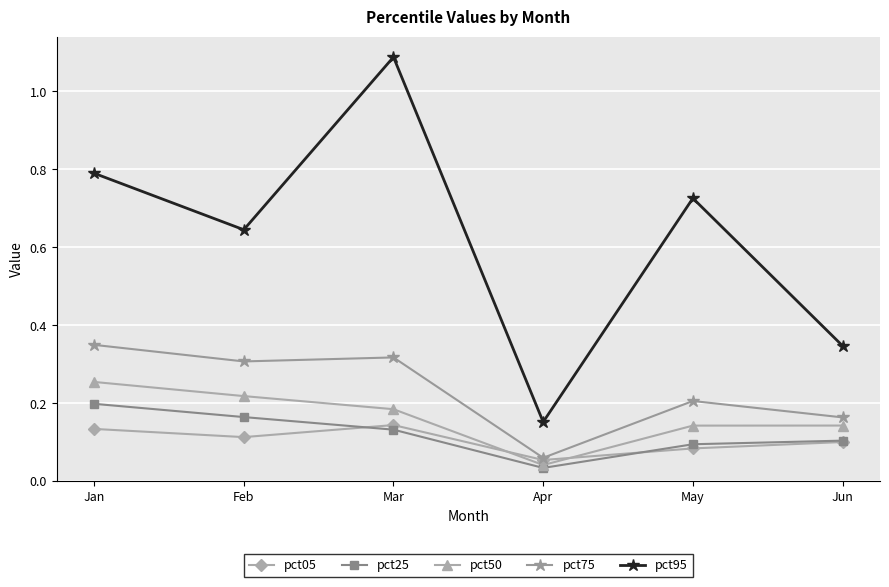

How many pct25 values are between 0 and 1?

6